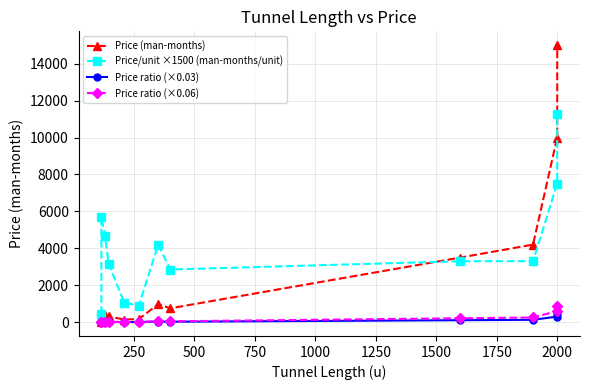

What is the highest value of the Price (man-months) series?

15000.0